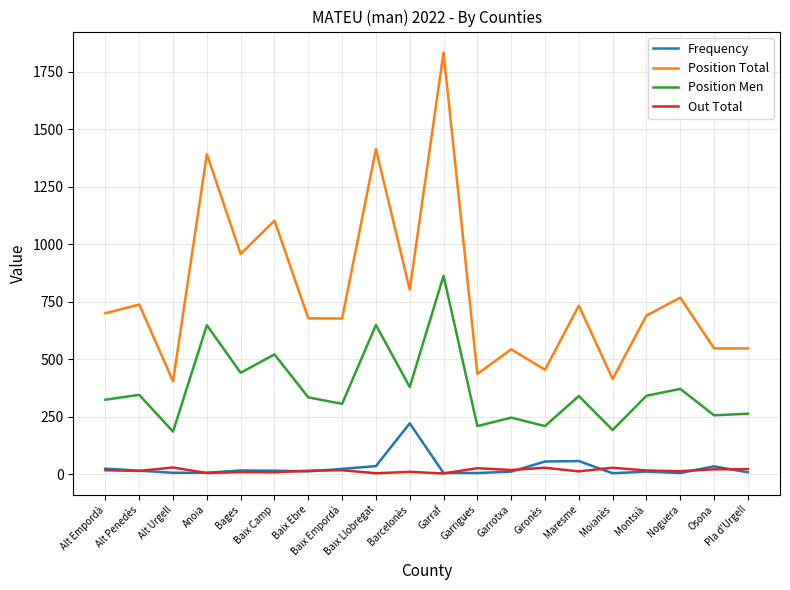

True or false: Out Total and Position Men cross at least once.

False